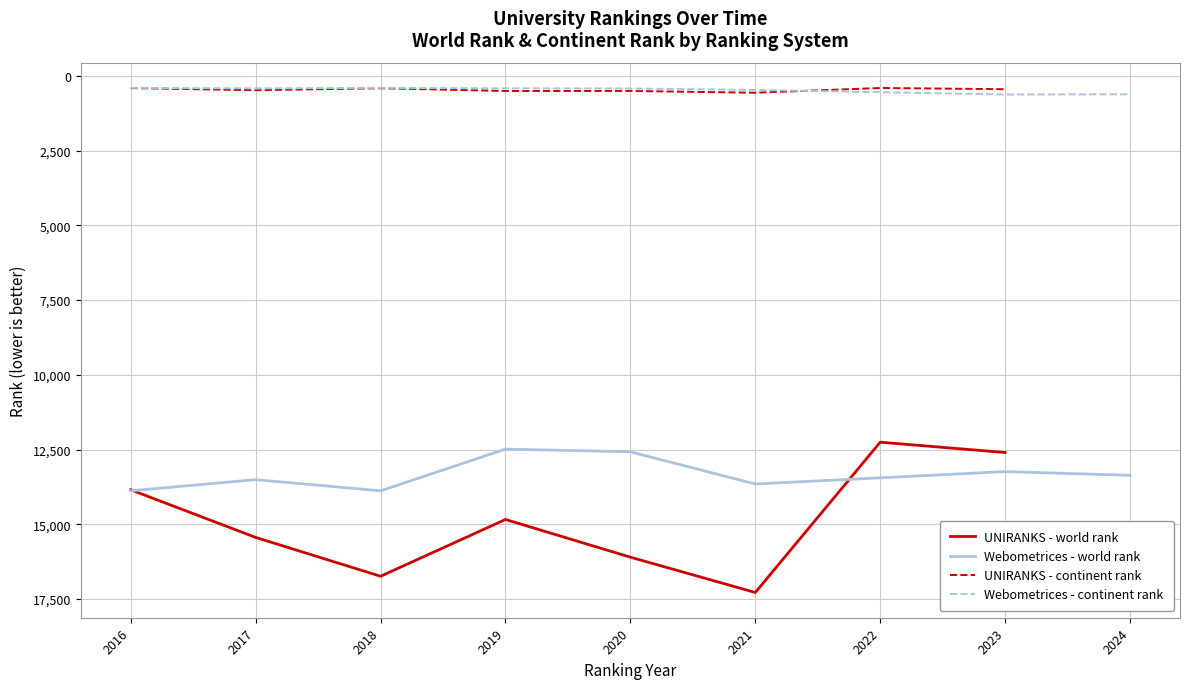

Rank the series by their maximum value, from highest to lowest.

UNIRANKS - world rank, Webometrices - world rank, Webometrices - continent rank, UNIRANKS - continent rank